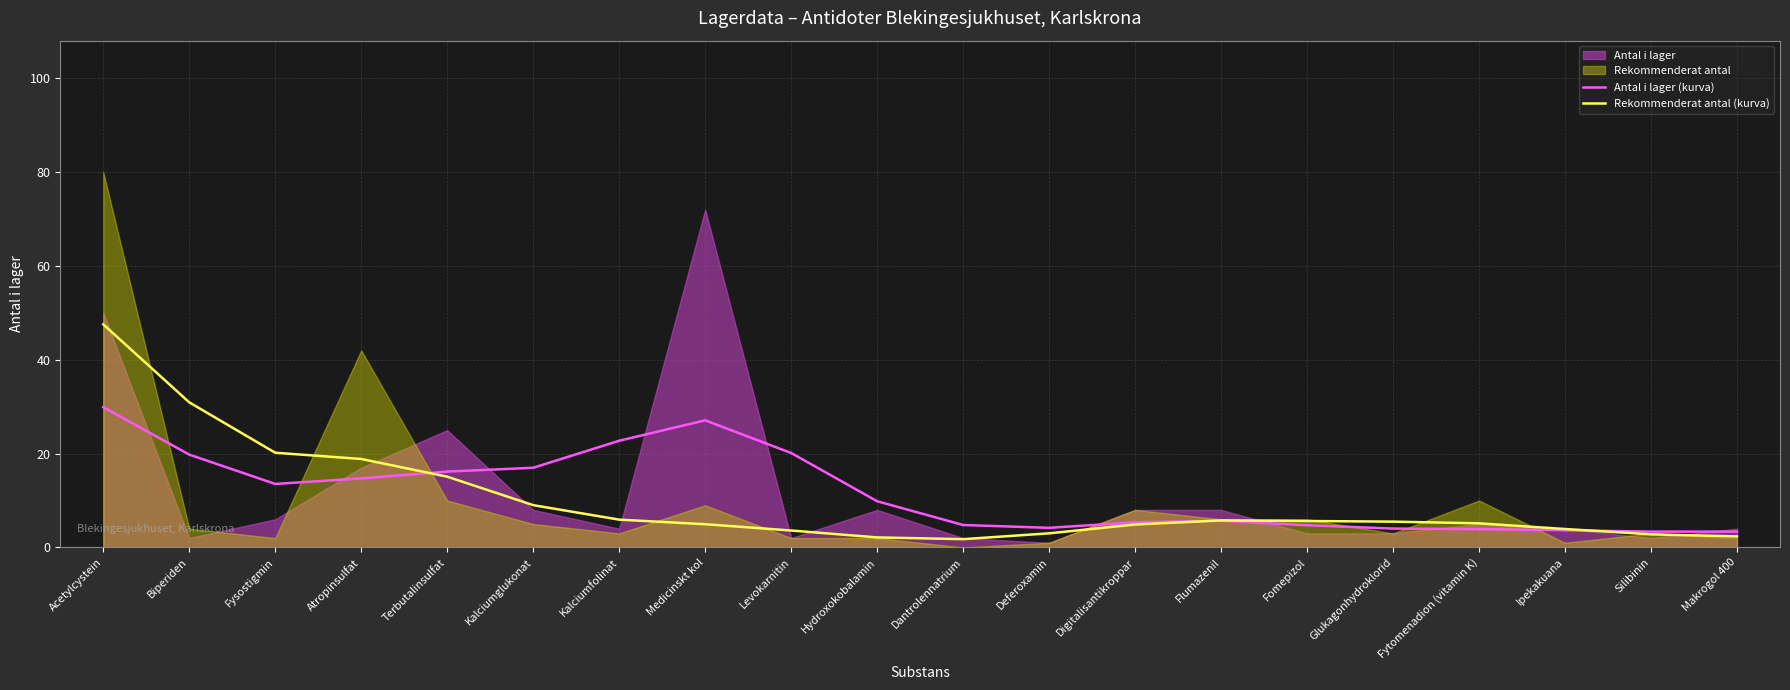

Reading left to right, list all the values displayed in this chart.

Antal i lager (kurva): Acetylcystein=29.9	Biperiden=19.8	Fysostigmin=13.5	Atropinsulfat=14.7	Terbutalinsulfat=16.2	Kalciumglukonat=17.0	Kalciumfolinat=22.7	Medicinskt kol=27.1	Levokarnitin=20.1	Hydroxokobalamin=9.8	Dantrolennatrium=4.8	Deferoxamin=4.2	Digitalisantikroppar=5.4	Flumazenil=5.7	Fomepizol=4.7	Glukagonhydroklorid=4.0	Fytomenadion (vitamin K)=3.9	Ipekakuana=3.7	Silibinin=3.4	Makrogol 400=3.4
Rekommenderat antal (kurva): Acetylcystein=47.5	Biperiden=30.9	Fysostigmin=20.2	Atropinsulfat=18.9	Terbutalinsulfat=15.1	Kalciumglukonat=9.0	Kalciumfolinat=5.9	Medicinskt kol=4.9	Levokarnitin=3.6	Hydroxokobalamin=2.1	Dantrolennatrium=1.8	Deferoxamin=3.0	Digitalisantikroppar=4.9	Flumazenil=5.8	Fomepizol=5.6	Glukagonhydroklorid=5.5	Fytomenadion (vitamin K)=5.1	Ipekakuana=3.9	Silibinin=2.8	Makrogol 400=2.3